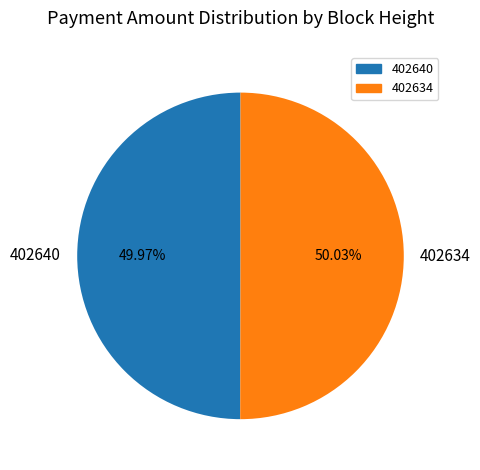

Is there any slice that represents more than half of the pie?

Yes